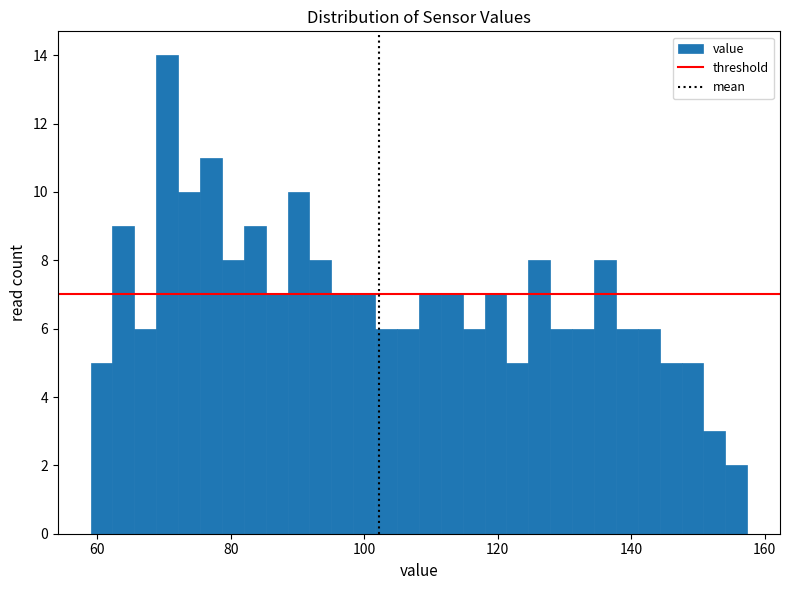

Read against the x-axis, roughly where is the centre of the tallest bar?

70